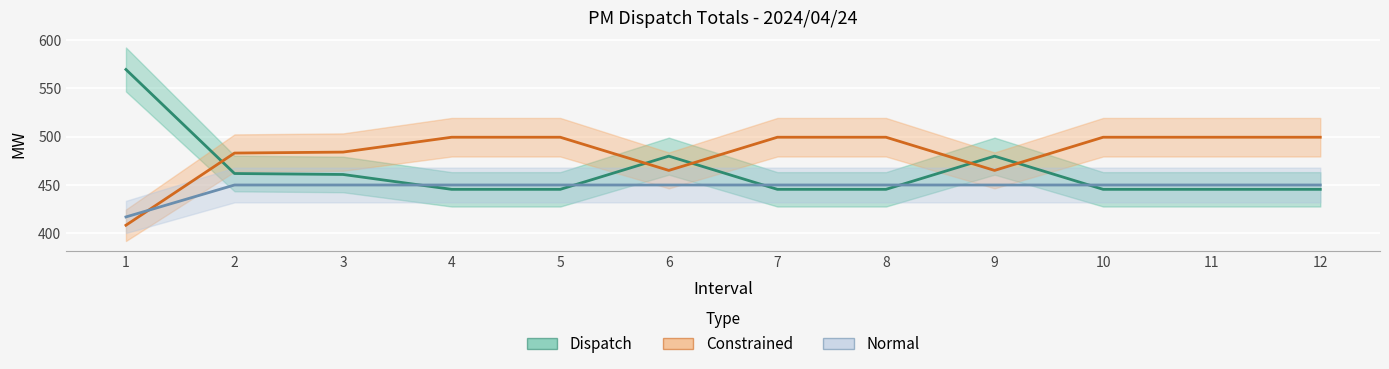

Is this an area chart (filled region under the line)?

No